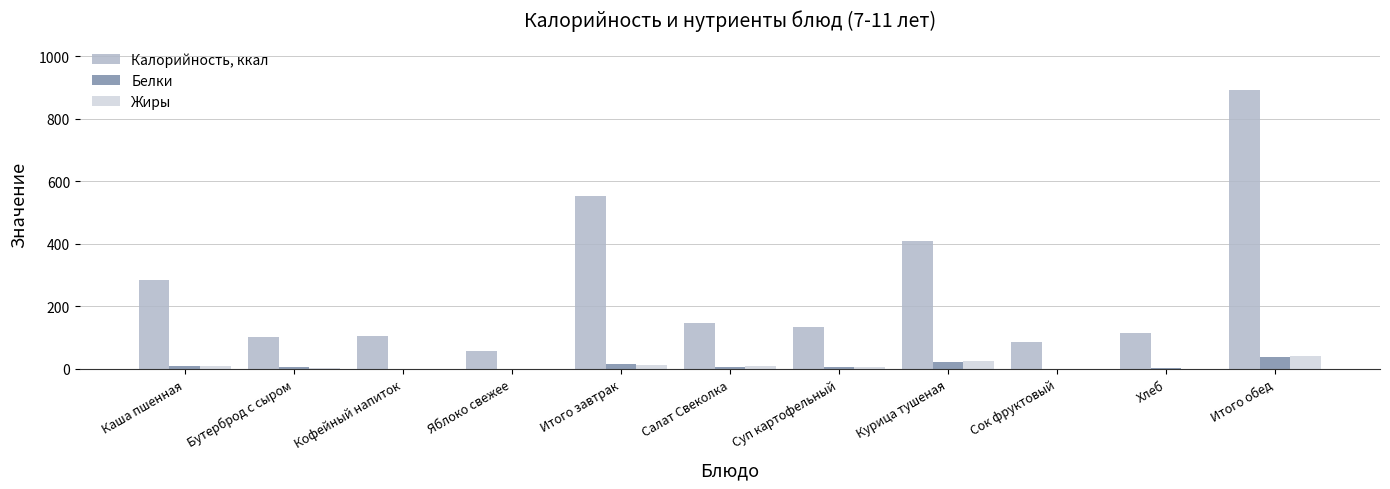

What is the sum of all Белки values?

109.6